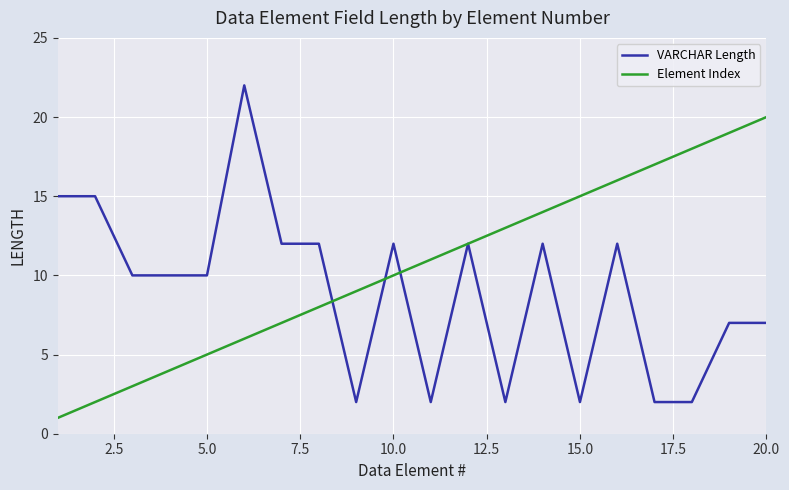

Which series has the largest range (max minus min)?

VARCHAR Length